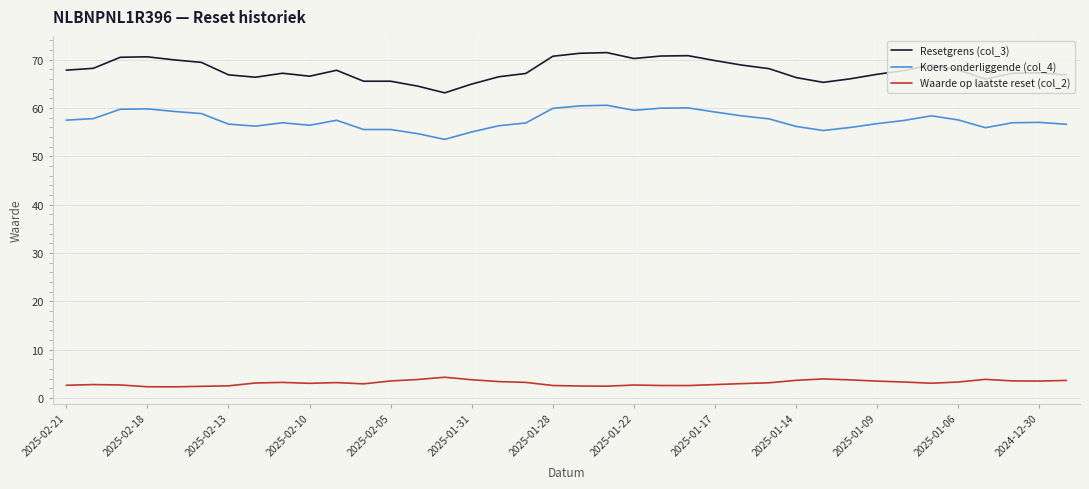

What is the difference between the maximum and minimum values in the Waarde op laatste reset (col_2) series?

2.0